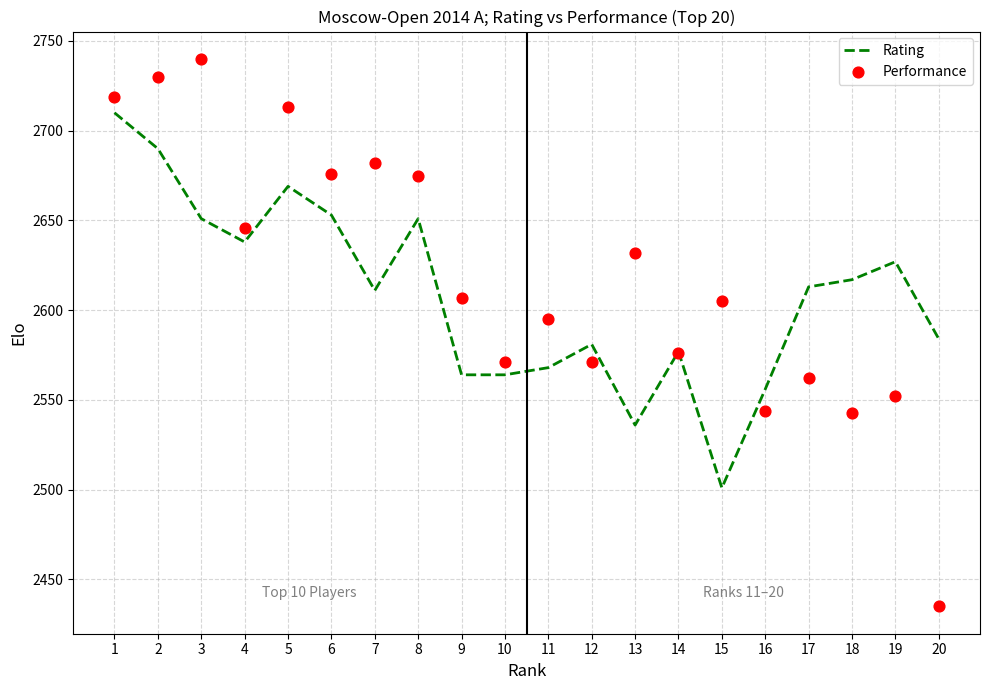

Which series has the largest total across all categories?

Performance